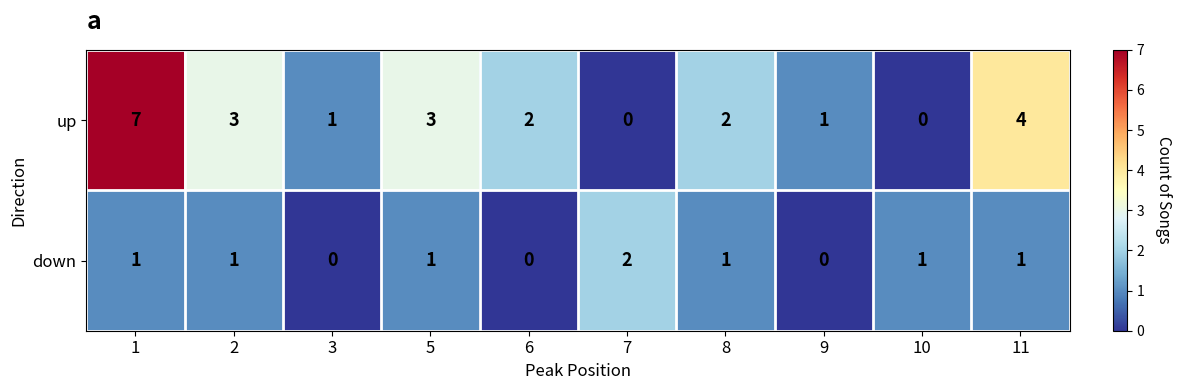

Reading right to left, list all the values displayed in this chart.

up: 11=4	10=0	9=1	8=2	7=0	6=2	5=3	3=1	2=3	1=7
down: 11=1	10=1	9=0	8=1	7=2	6=0	5=1	3=0	2=1	1=1